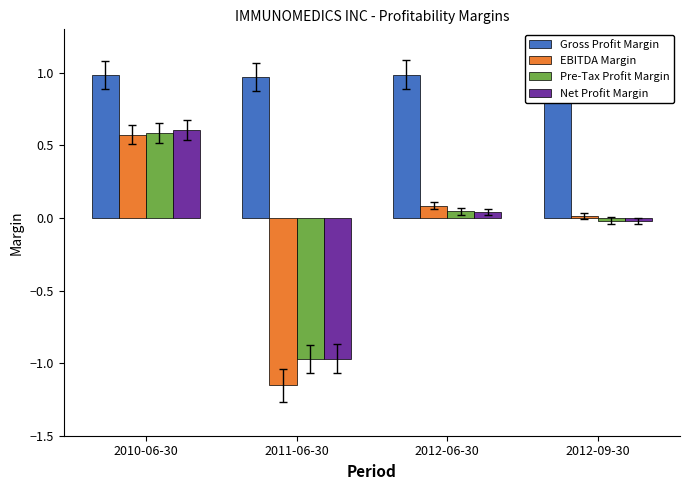

Which series has the largest total across all categories?

Gross Profit Margin